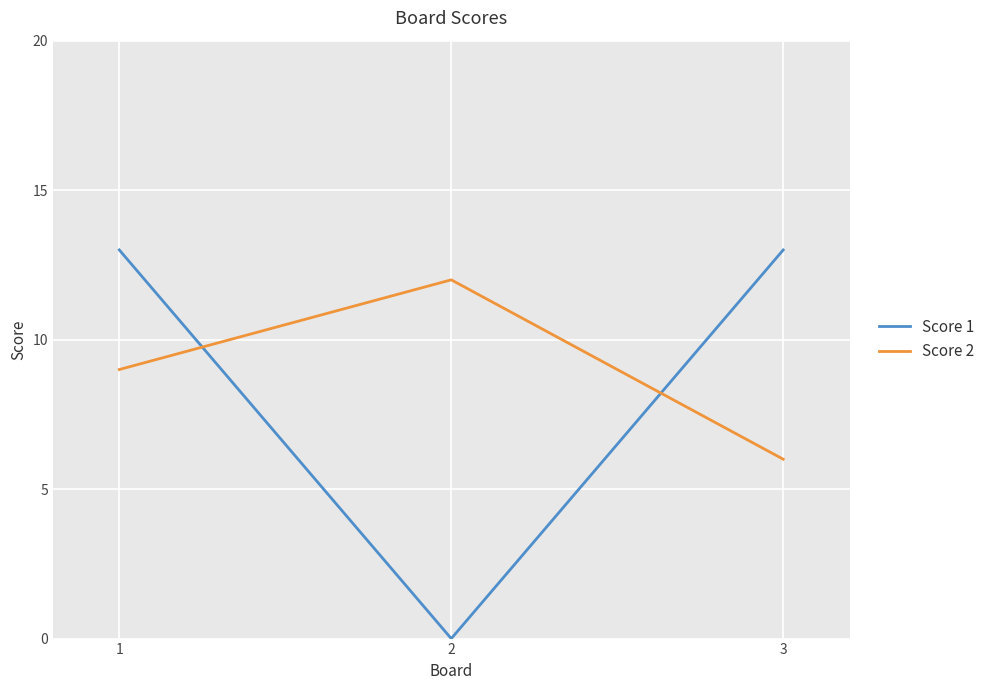

Count the number of data series in this chart.

2